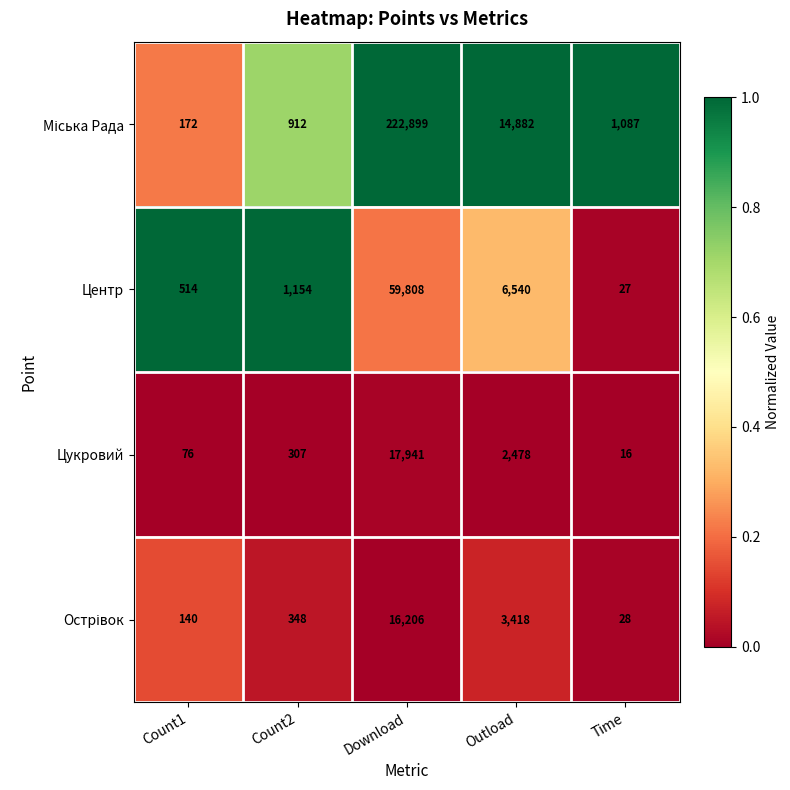

What is the average value of the Цукровий series?

4164